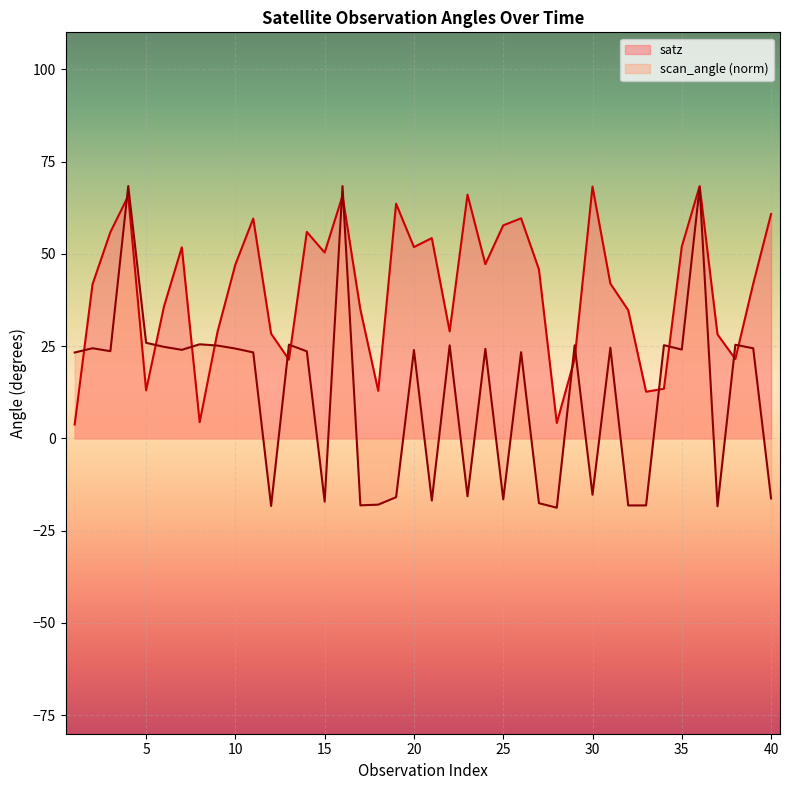

At which label does scan_angle first exceed 23?

1